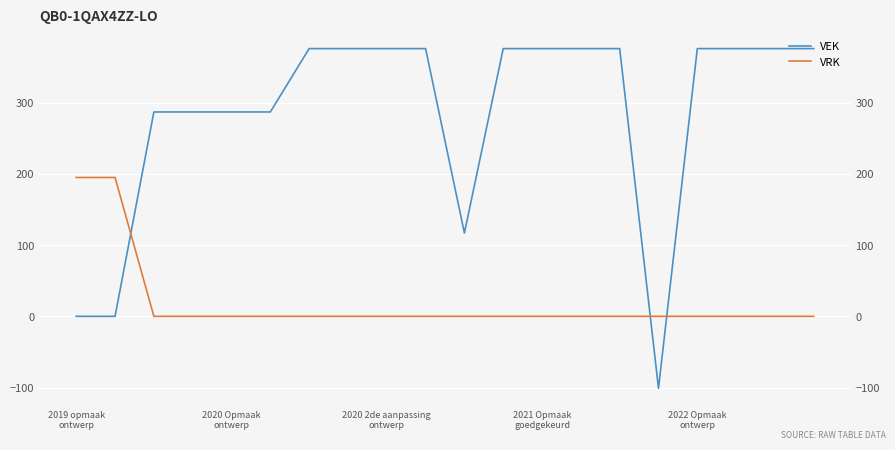

Which series ends up on top after the final intersection of VRK and VEK?

VEK